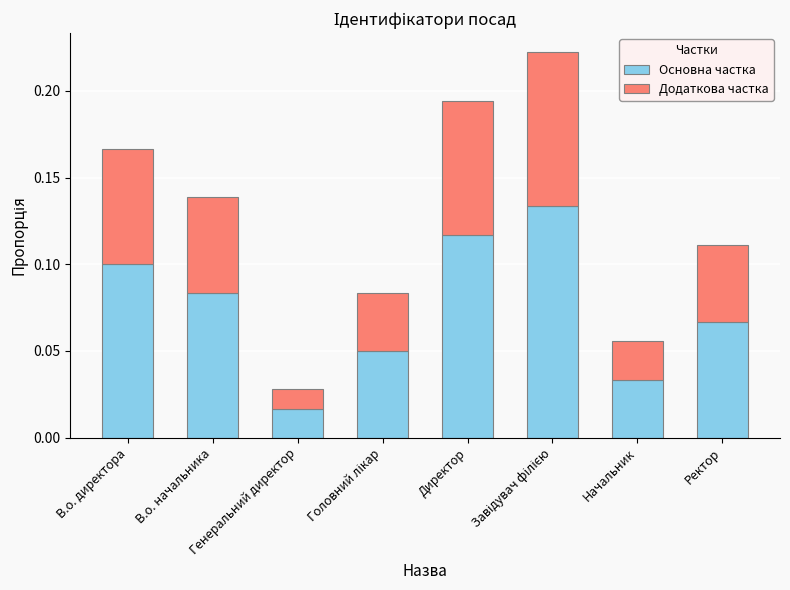

The value of Додаткова частка at Головний лікар is 0.0. True or false?

False